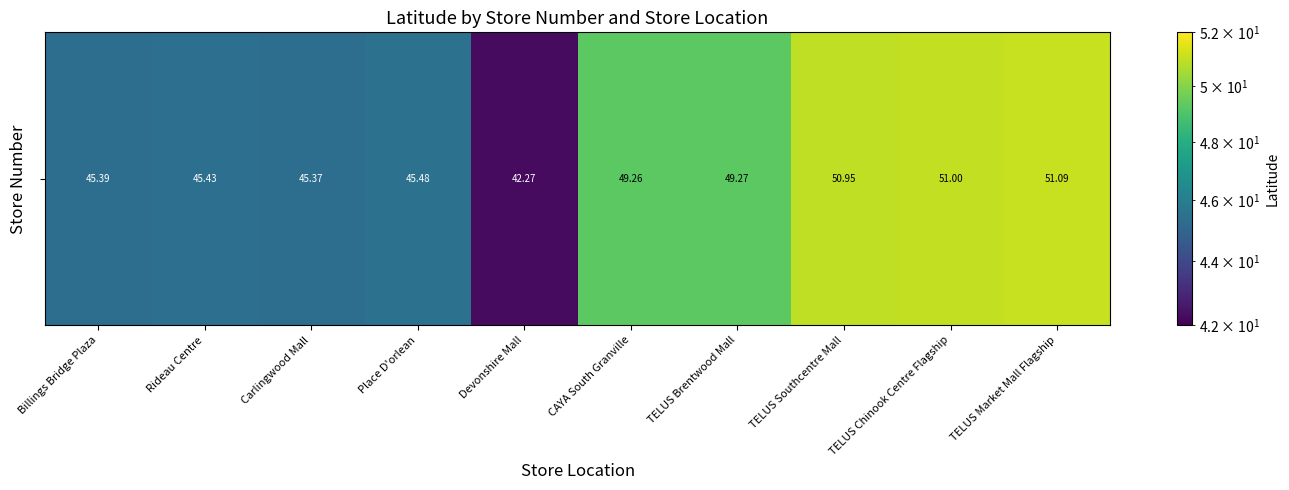

Where does the data first go above 49?

CAYA South Granville